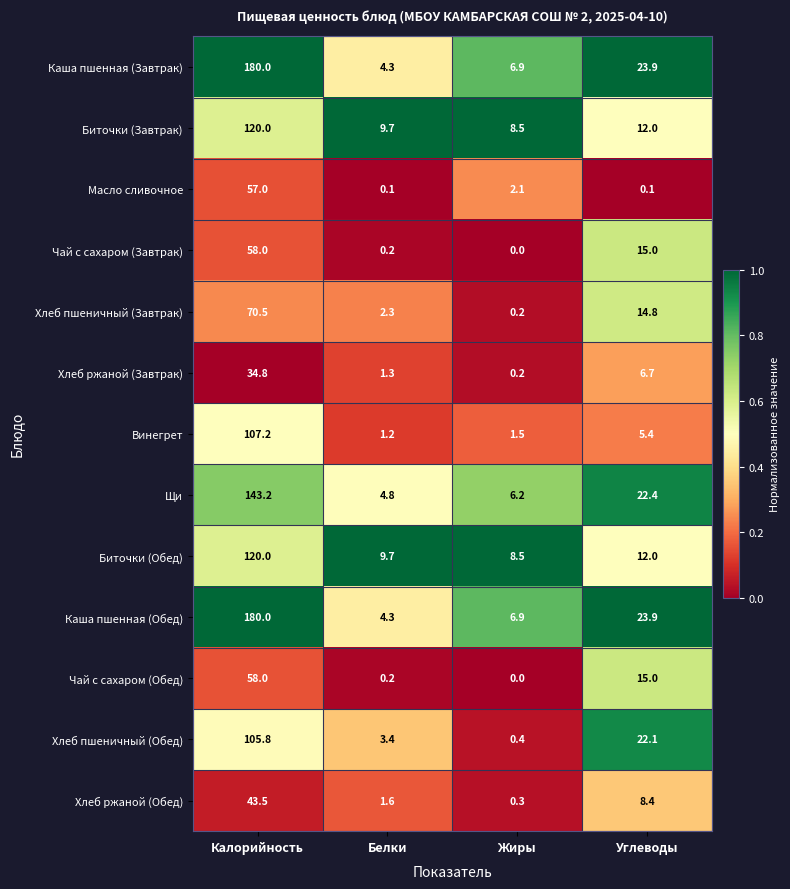

Which series changed the most between Белки and Жиры?

Хлеб пшеничный (Обед)